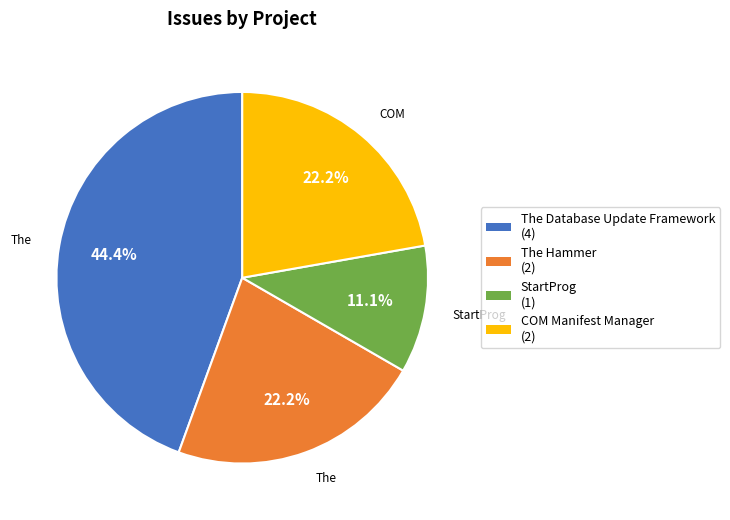

Is the sum of StartProg and COM Manifest Manager greater than half?

No